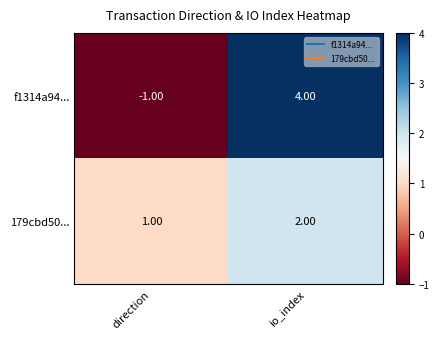

At which label is 179cbd50... closest to 1?

direction